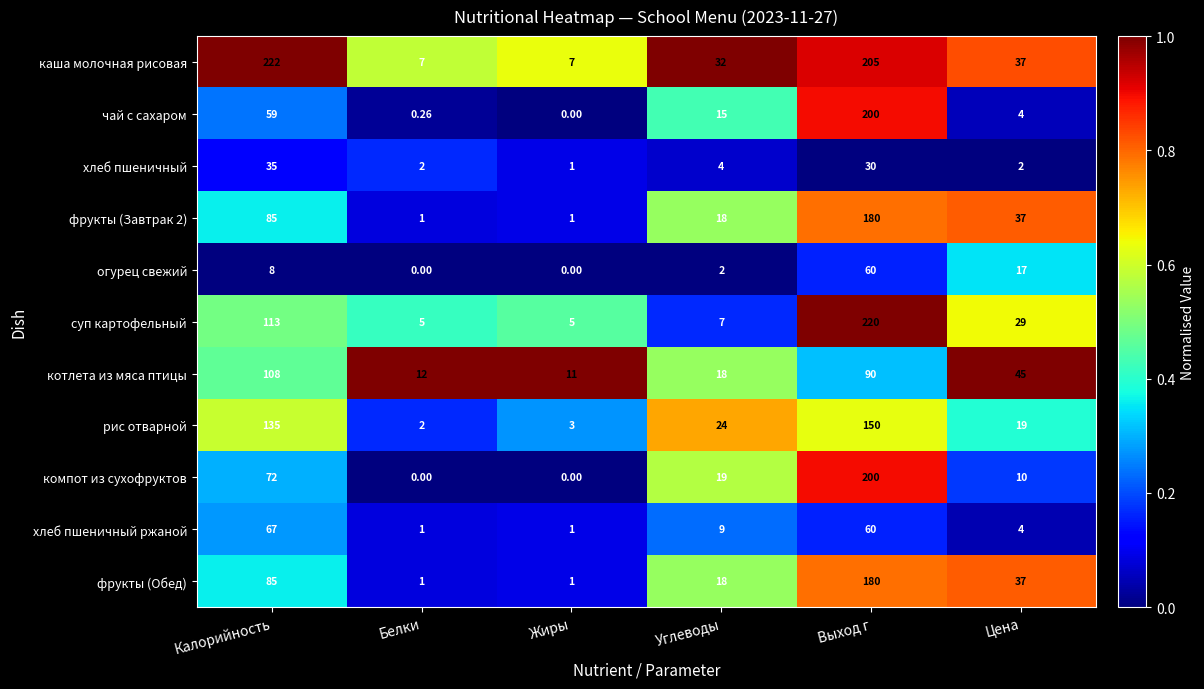

Between Калорийность and Углеводы, which series saw the biggest shift?

каша молочная рисовая